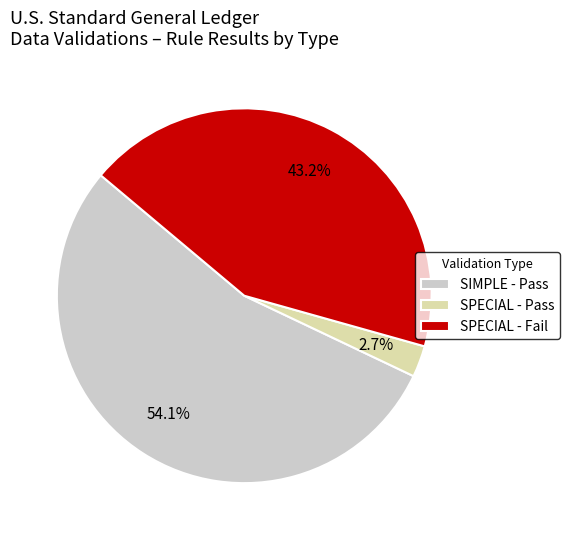

What portion of the pie excludes SPECIAL - Pass?

97.3%